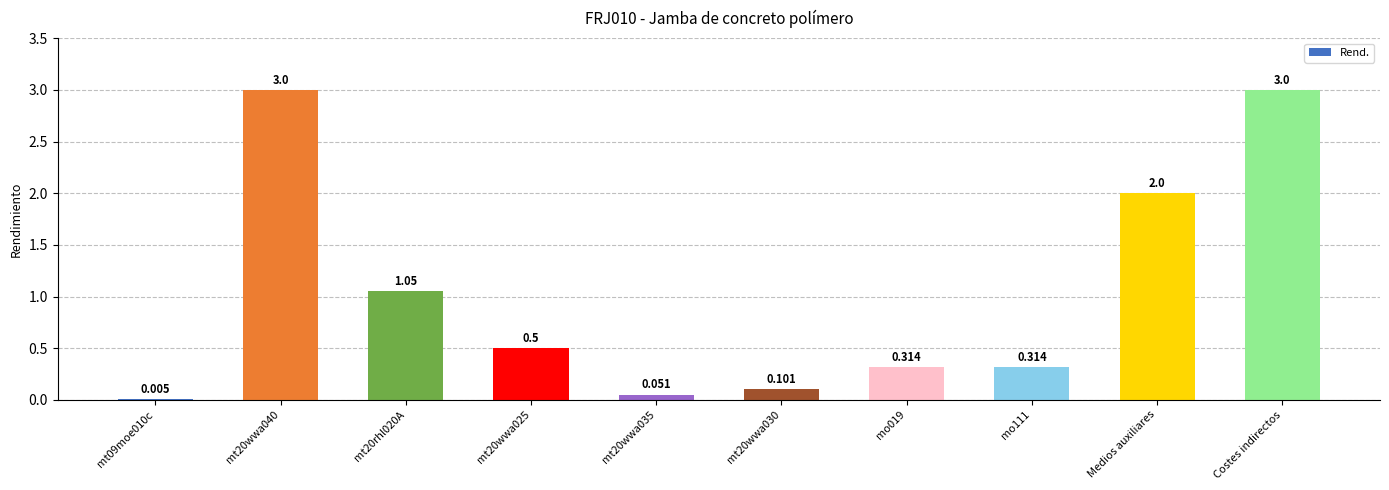

What is the sum of the values at mt09moe010c and Costes indirectos?

3.0